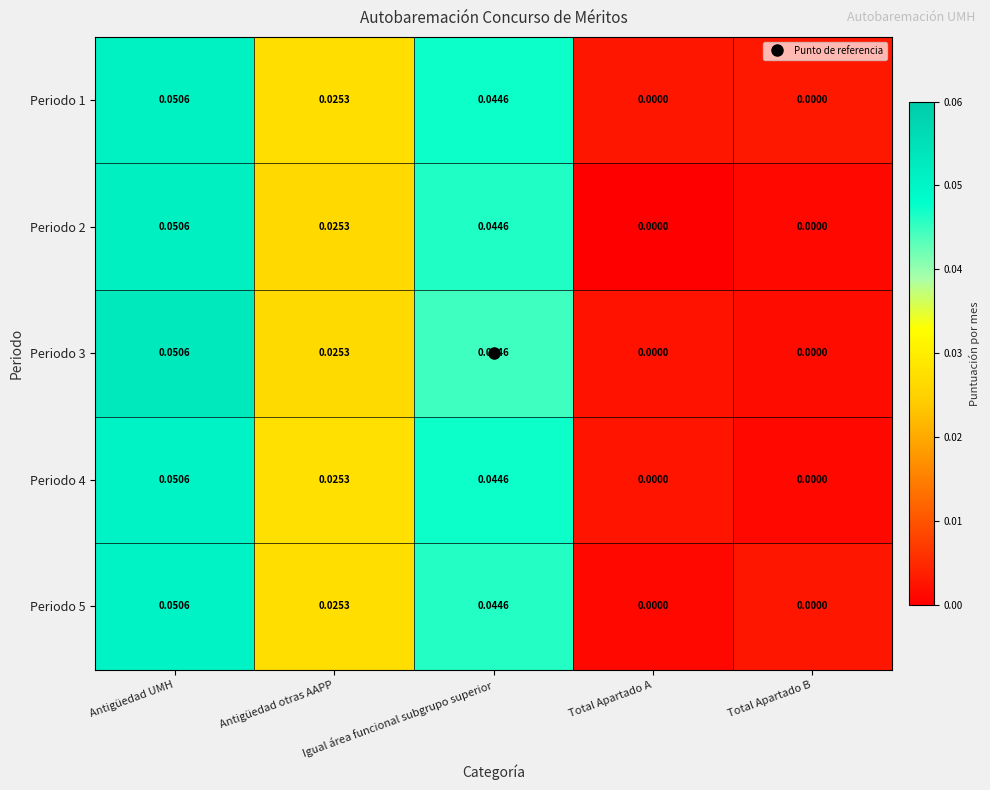

What is the maximum value shown in the chart?

0.1